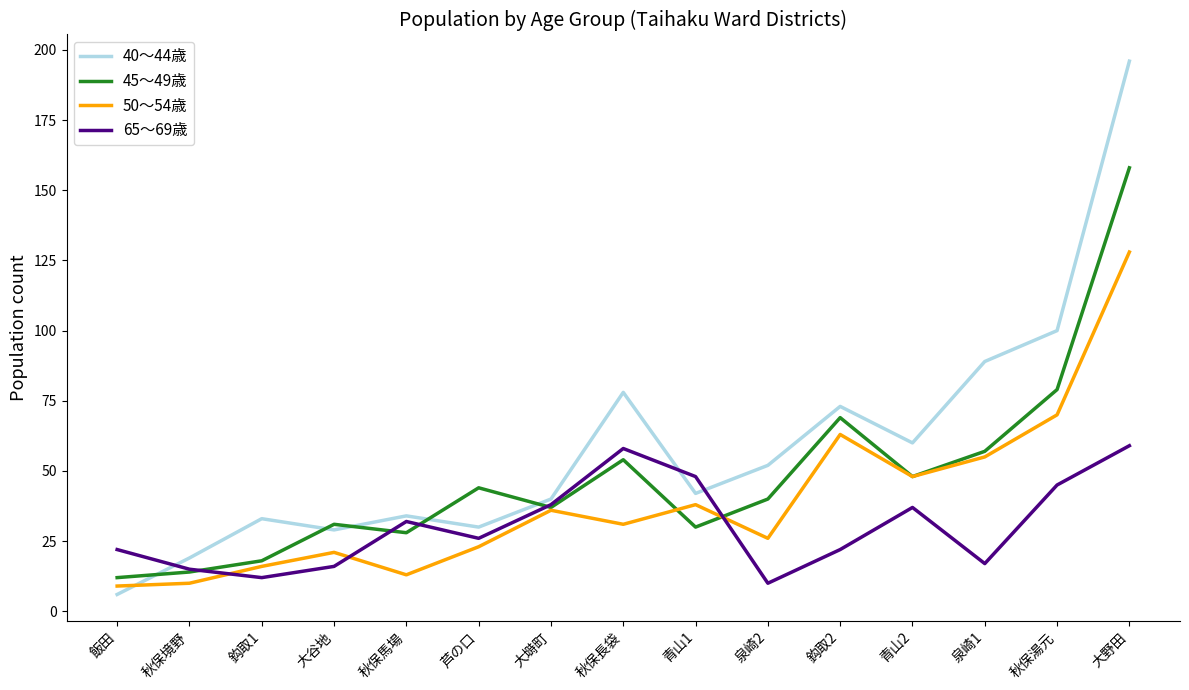

Is it true that 50〜54歳 equals 89 at 泉崎1?

False